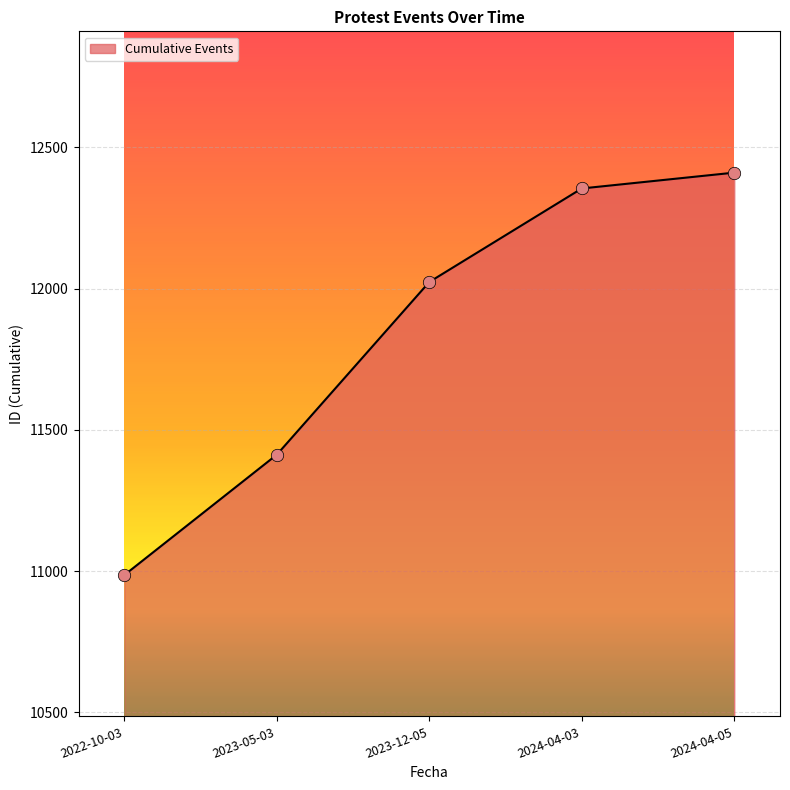

Which has a higher value, 2023-05-03 or 2023-12-05?

2023-12-05